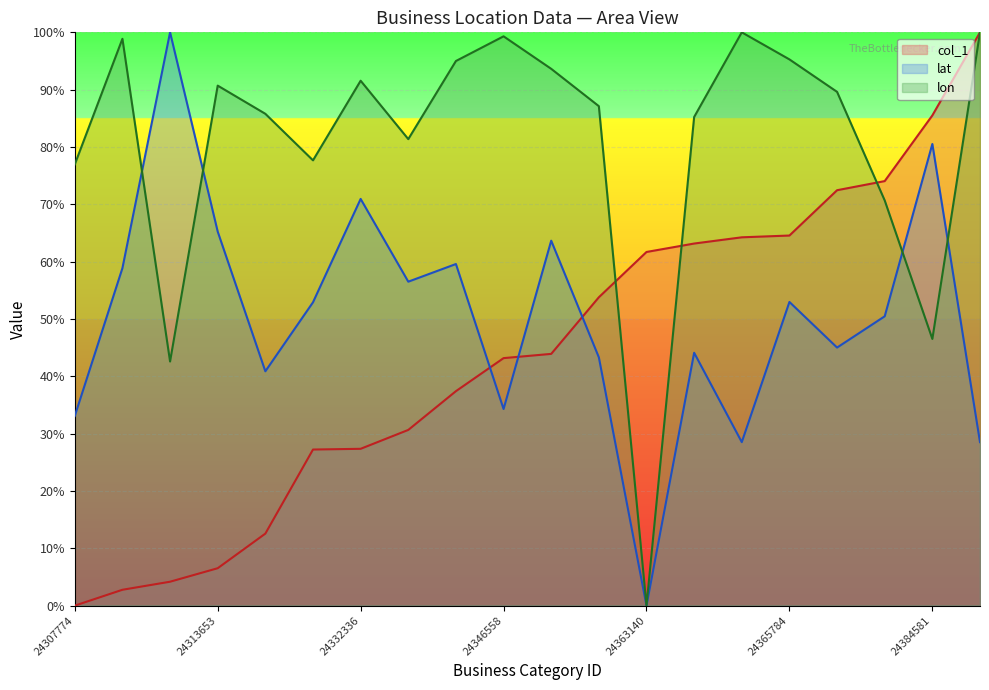

True or false: lat has a value of 52.9 at 24332202.

True